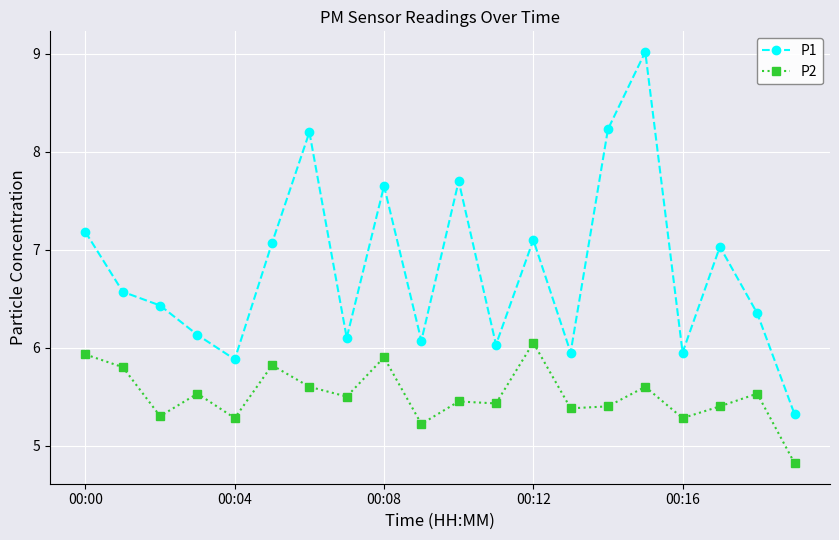

Count the number of categories in the chart.

20